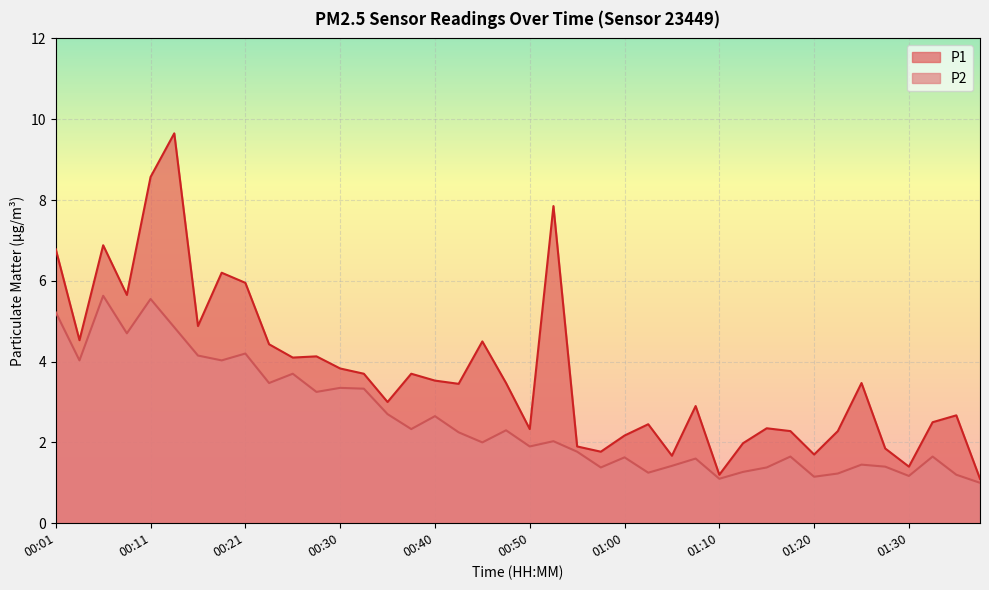

How many lines are shown in the chart?

2